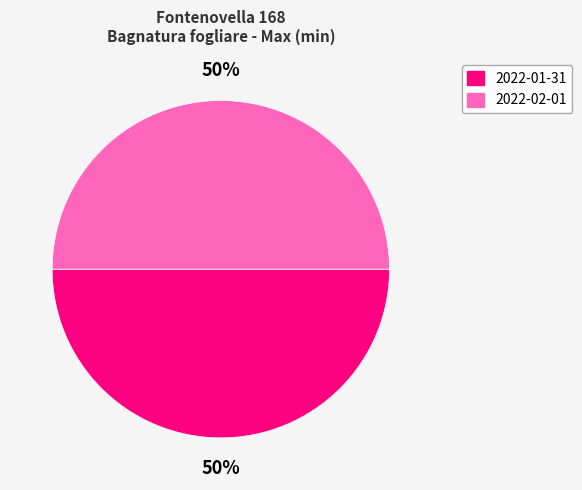

To the nearest percent, what is the average slice percentage?

50%